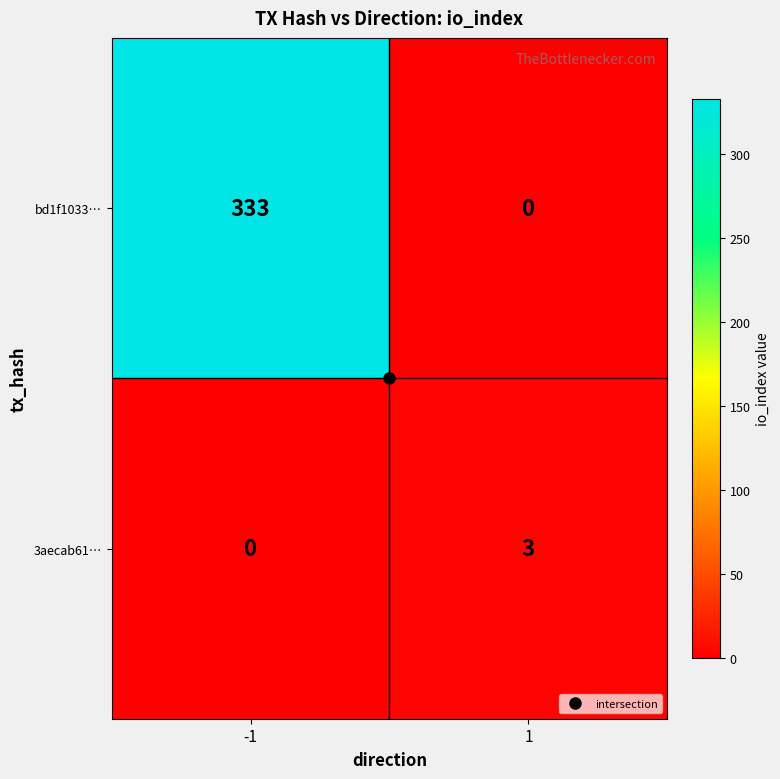

Is the value of 3aecab61… at 1 greater than the value of bd1f1033… at 1?

Yes